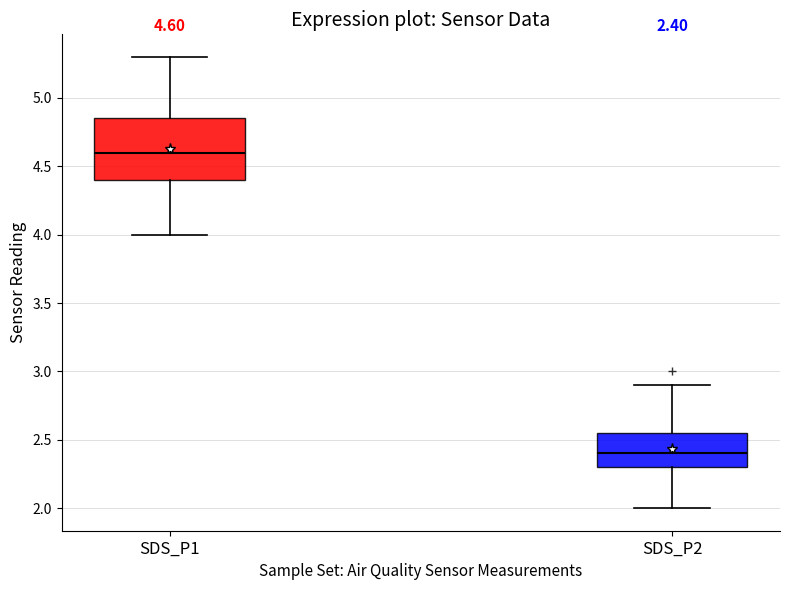

Which box's median line is the highest?

SDS_P1